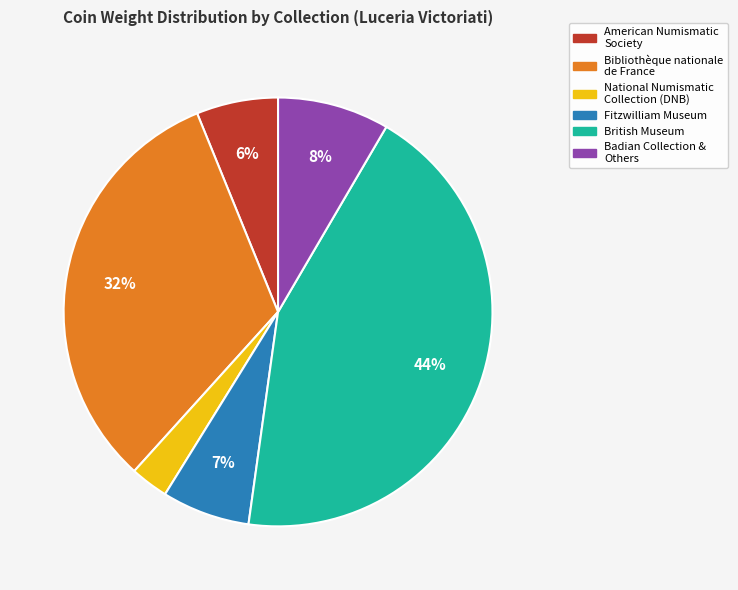

True or false: Bibliothèque nationale de France accounts for 51% of the total.

False